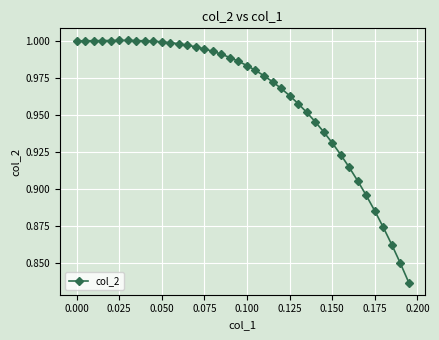

What is the sum of all values?

38.5